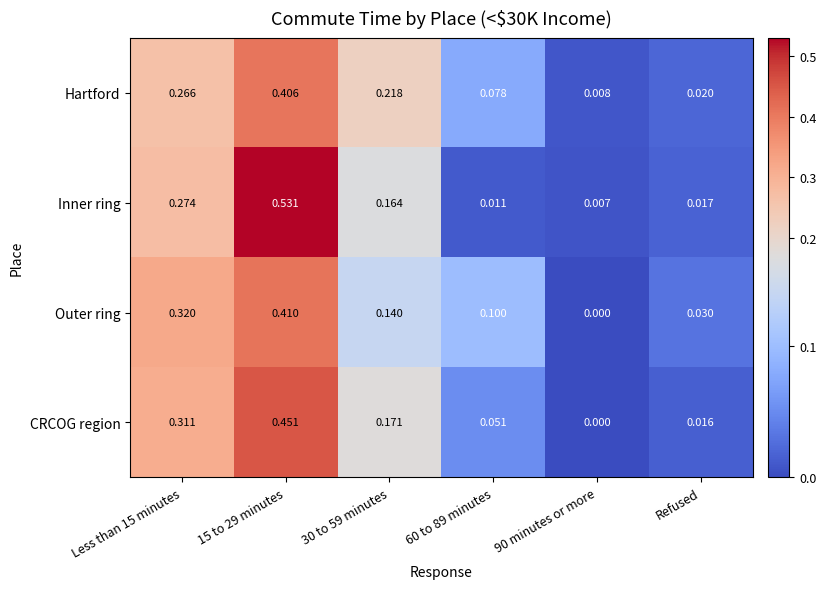

Rank the series by their maximum value, from highest to lowest.

Inner ring, CRCOG region, Outer ring, Hartford